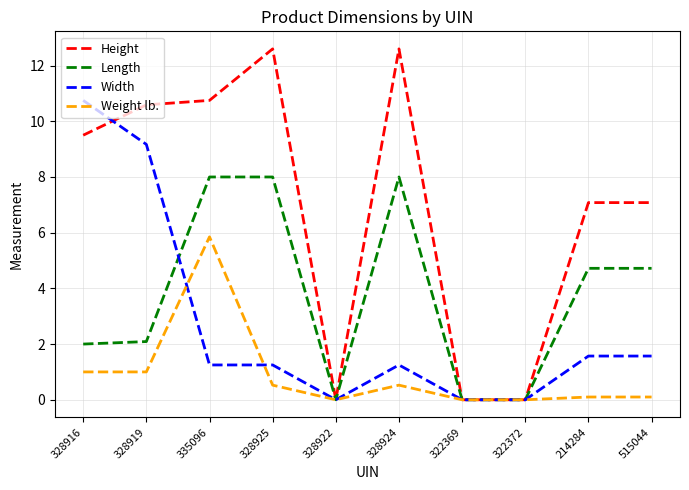

Rank the series by their maximum value, from highest to lowest.

Height, Width, Length, Weight lb.